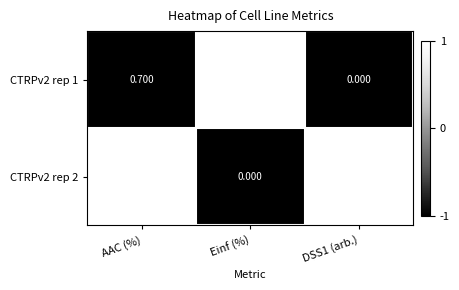

At which category is the sum across all series the highest?

Einf (%)